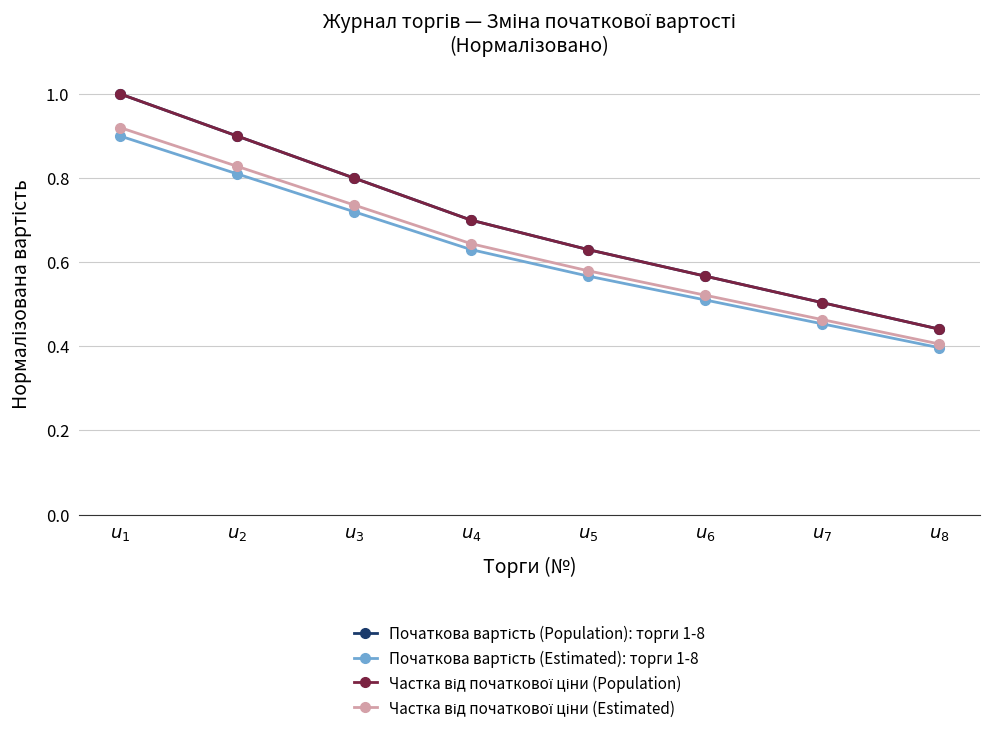

What is the minimum value for Початкова вартість (Population): торги 1-8?

0.4